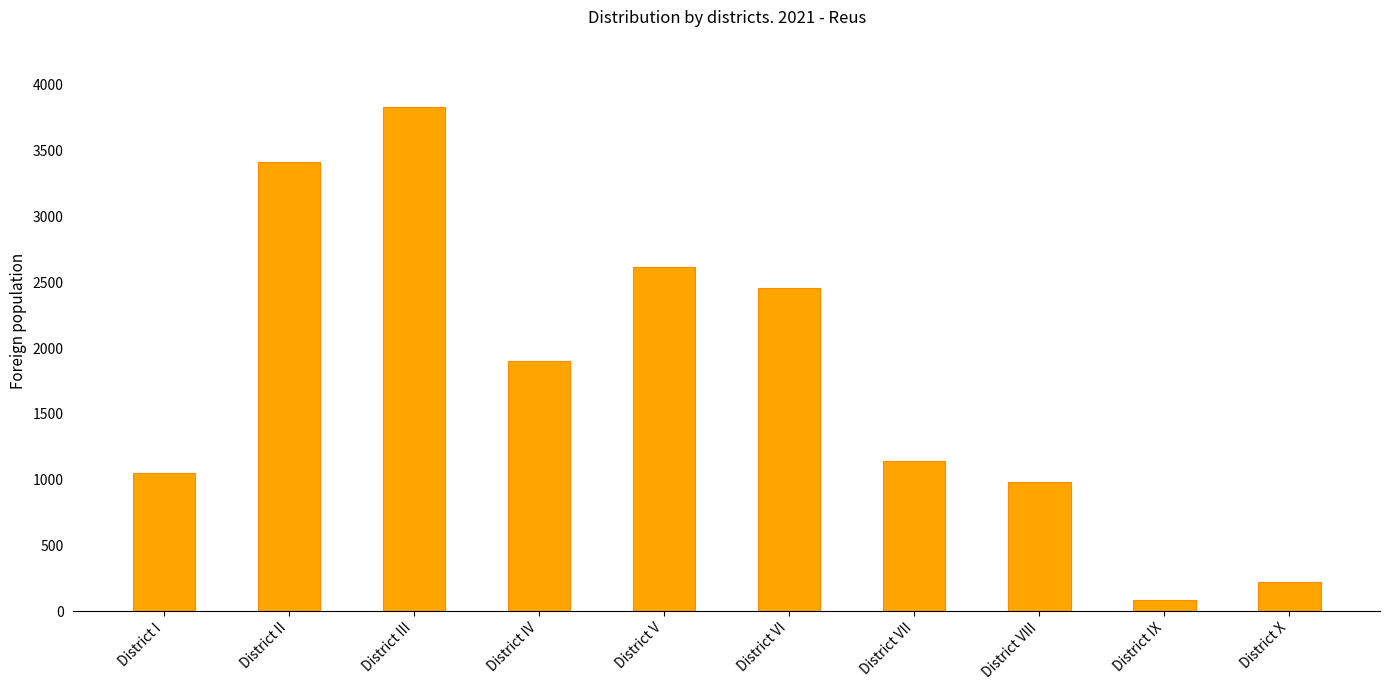

What is the value of the 1st bar from the left?

1050